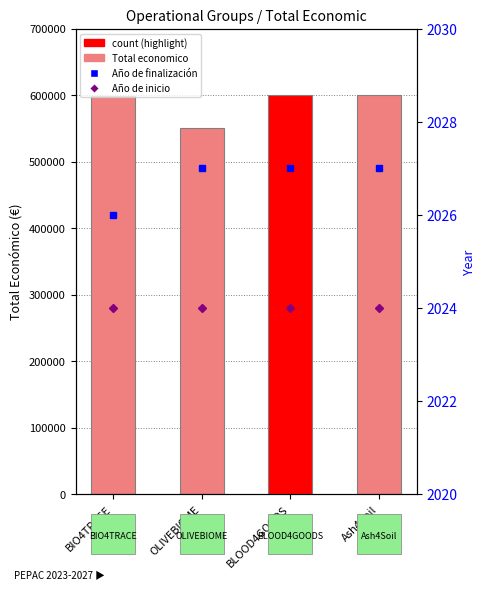

Reading left to right, extract all data points from this chart.

599262	550111	599960	600000